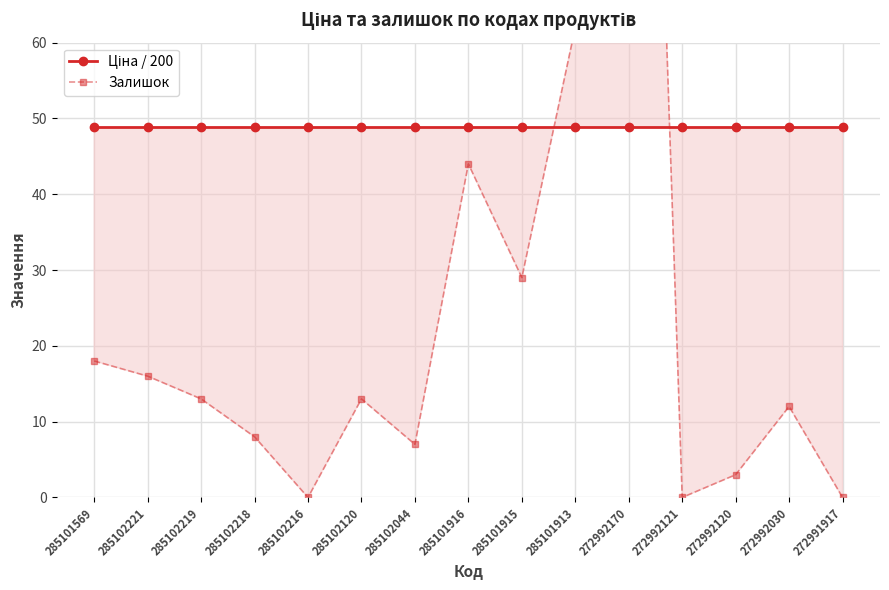

Which series changed the most between 272992170 and 272992121?

Залишок